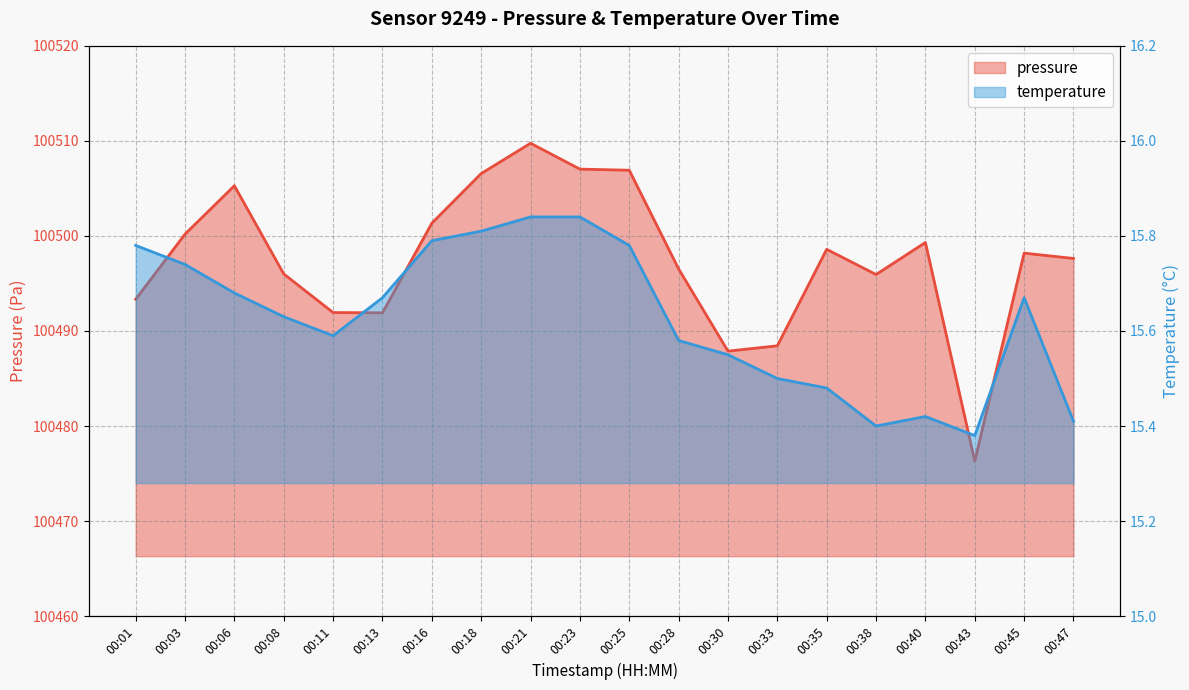

What is the difference between the maximum and minimum values in the temperature series?

0.5